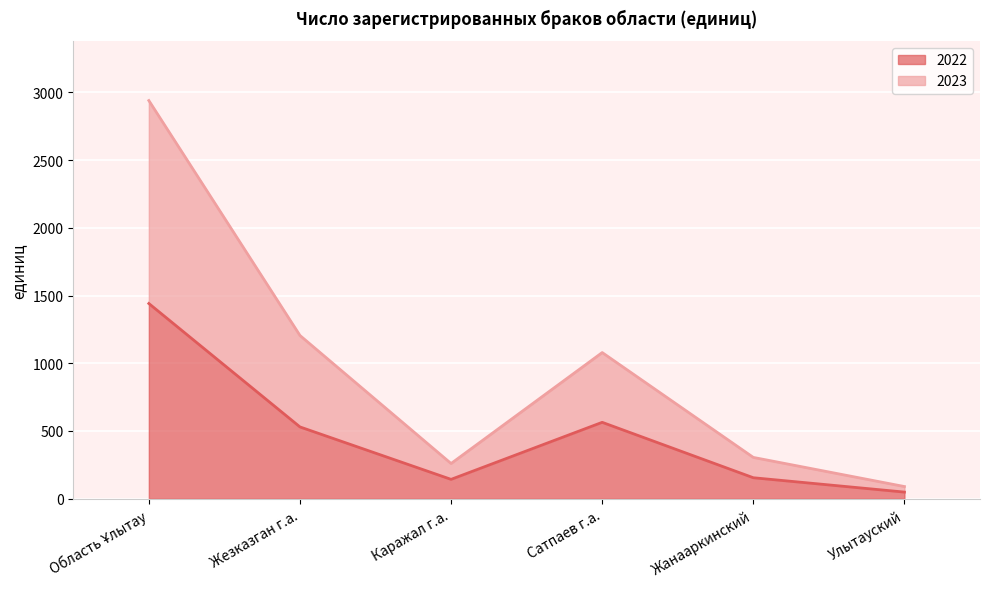

Which series changed the most between Жезказган г.а. and Сатпаев г.а.?

2023